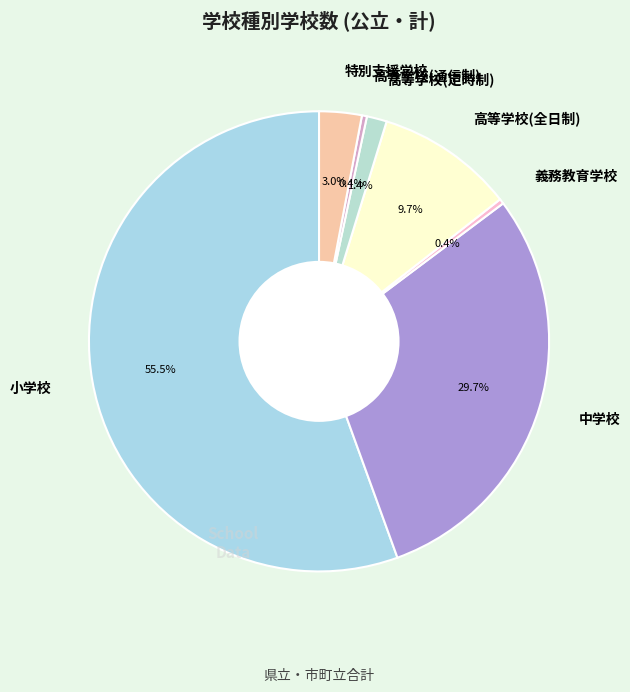

The 中学校 slice represents 42% of the pie. True or false?

False